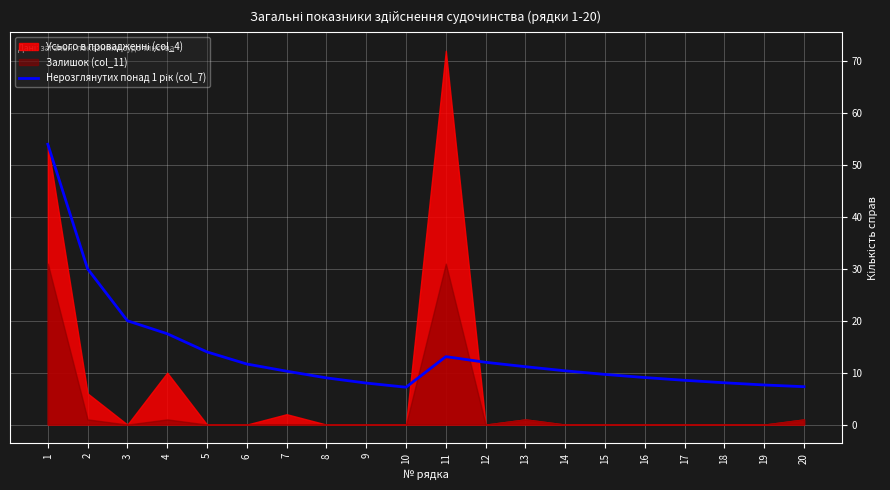

The chart shows a value of 25.0 at 1. True or false?

False